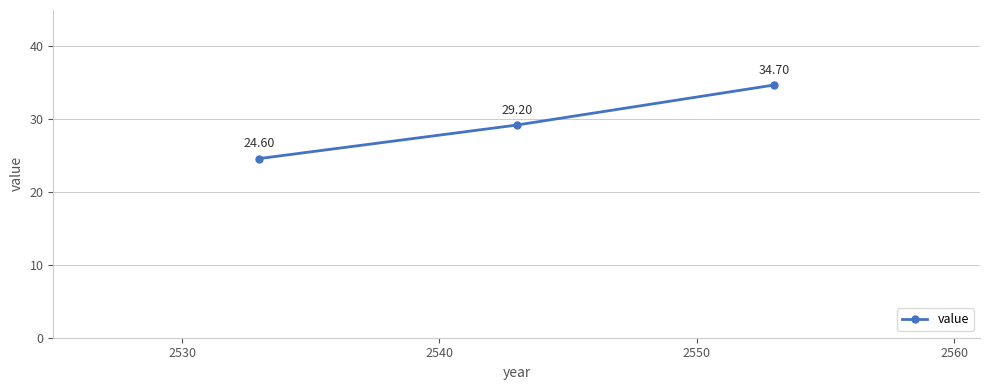

What is the average value?

29.5